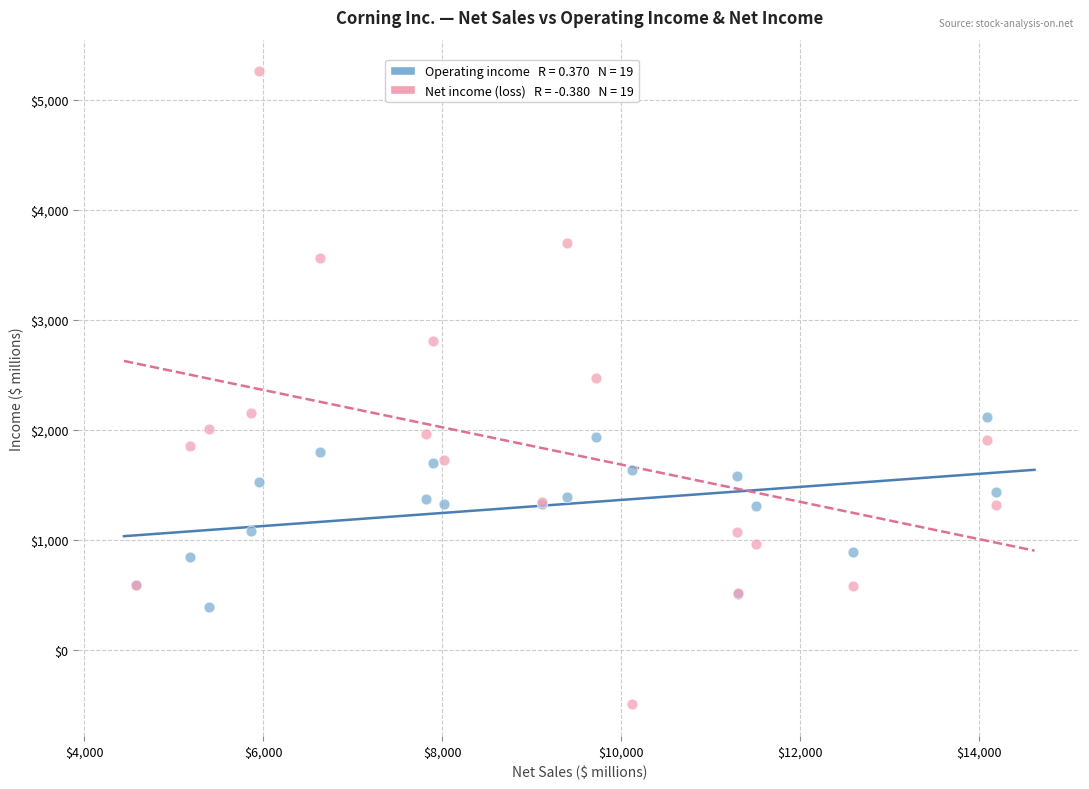

Across all series, what Y value is closest to 2380?

2472